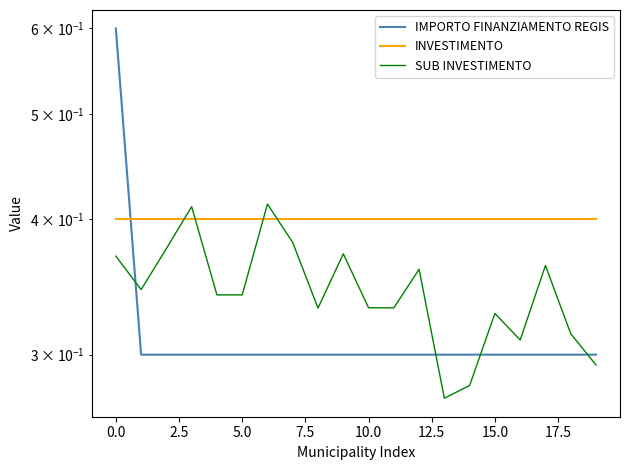

Is it true that INVESTIMENTO equals 0.4 at 16?

True